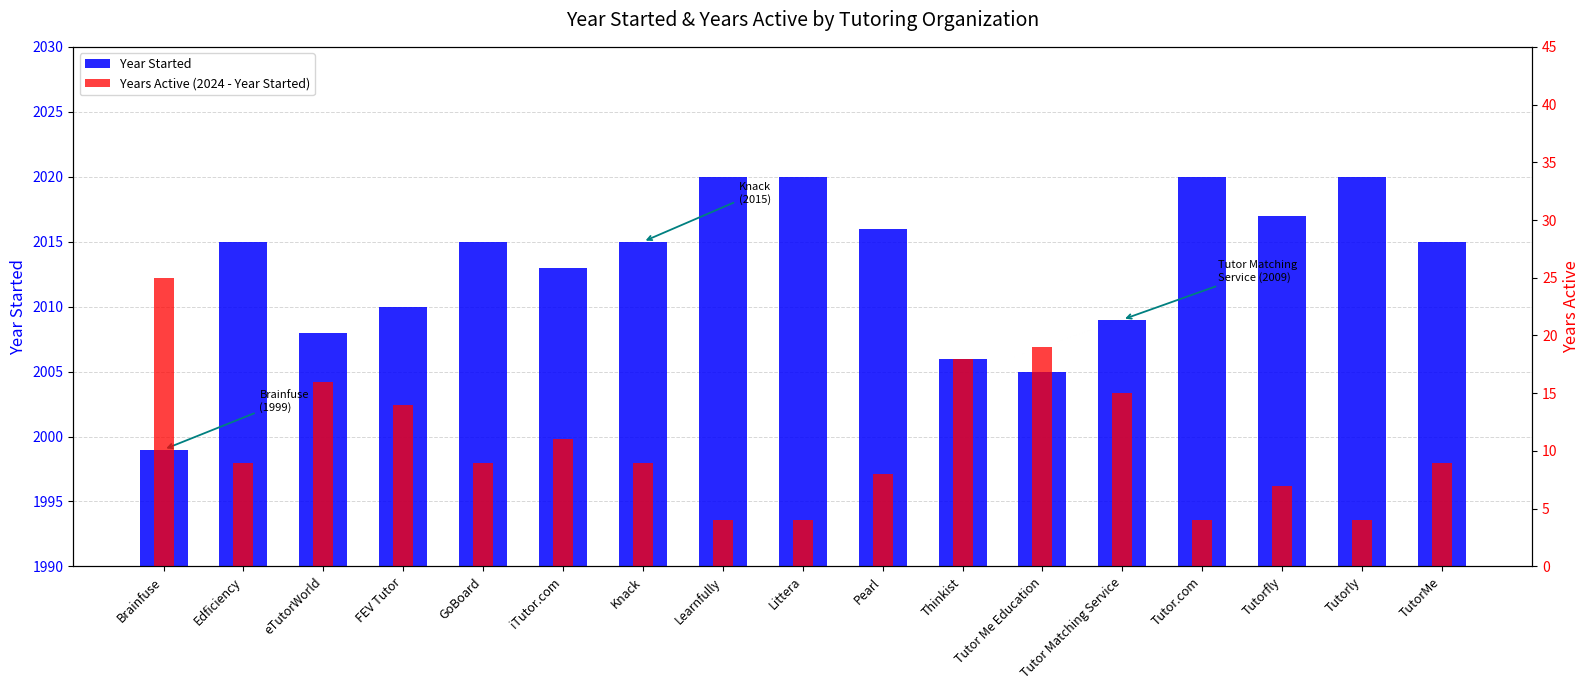

Is the value of Year Started at Learnfully greater than the value of Years Active (2024 - Year Started) at TutorMe?

Yes